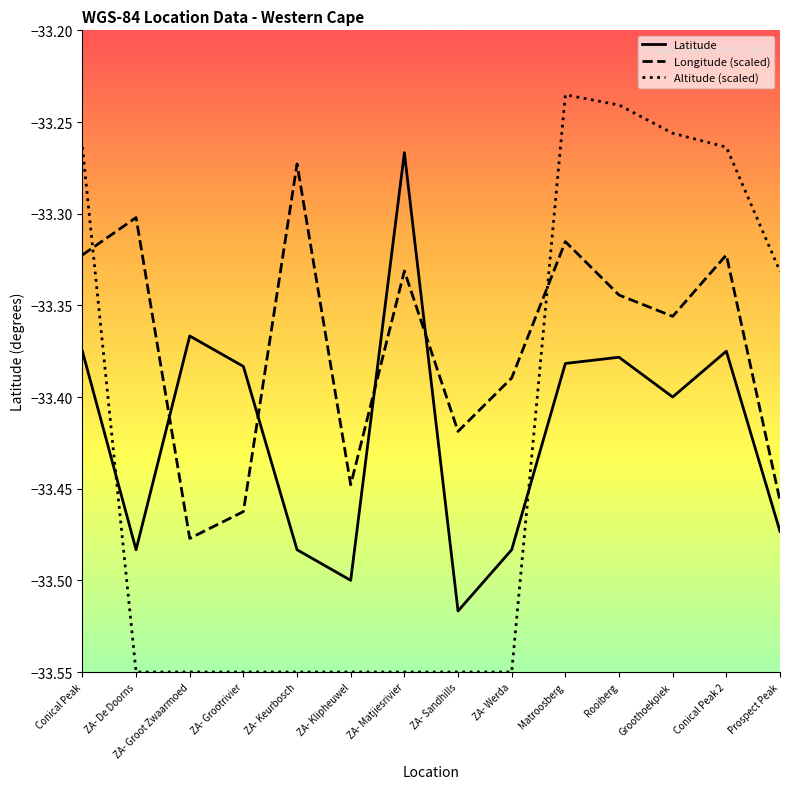

What position from the left is Conical Peak?

1